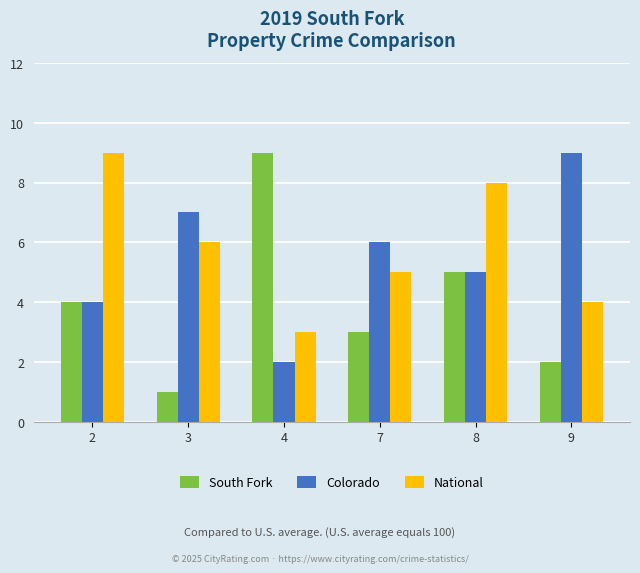

Which series changed the most between 7 and 9?

Colorado